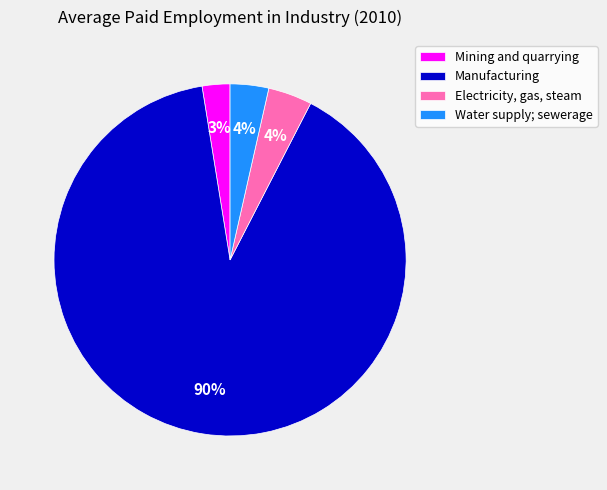

Is Electricity, gas, steam the majority of the pie?

No